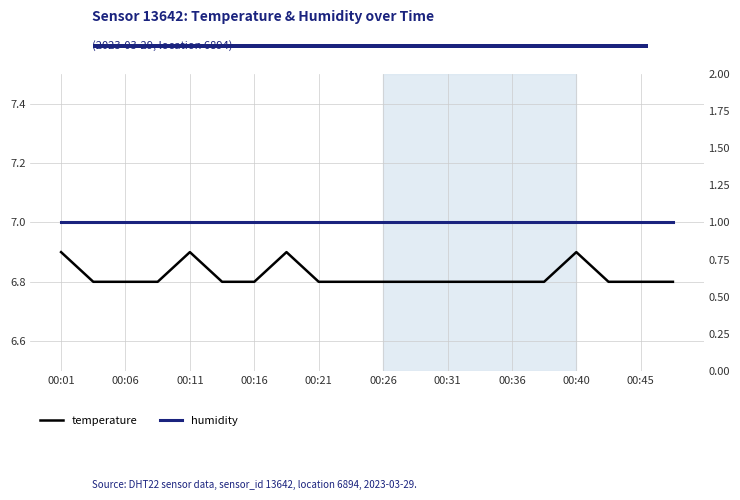

How many interior local peaks does the temperature series have?

3